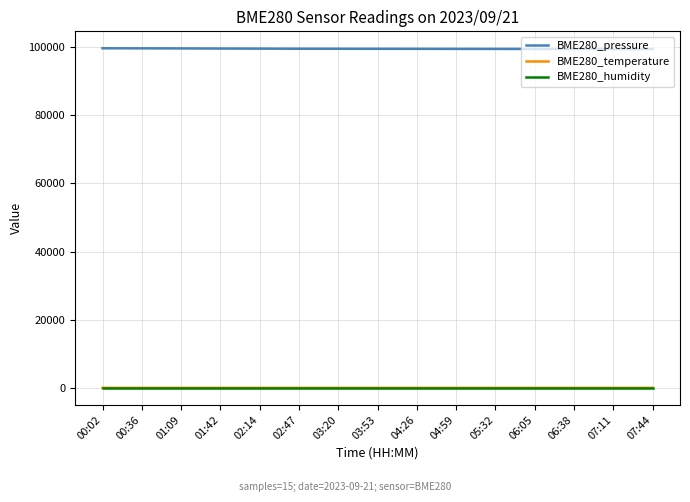

What is the maximum value shown in the chart?

99643.7